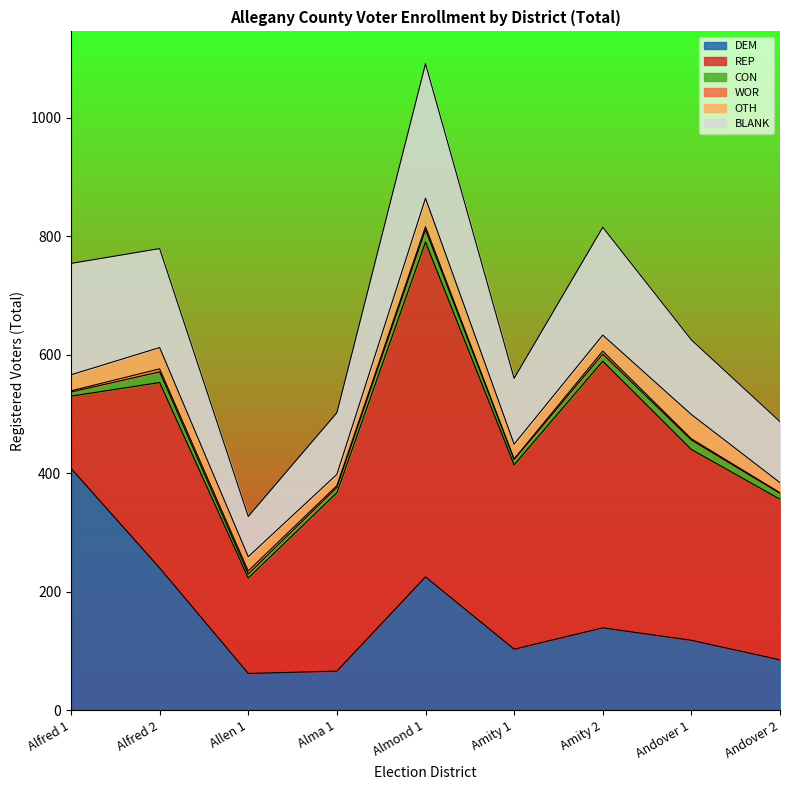

True or false: REP and OTH cross at least once.

False